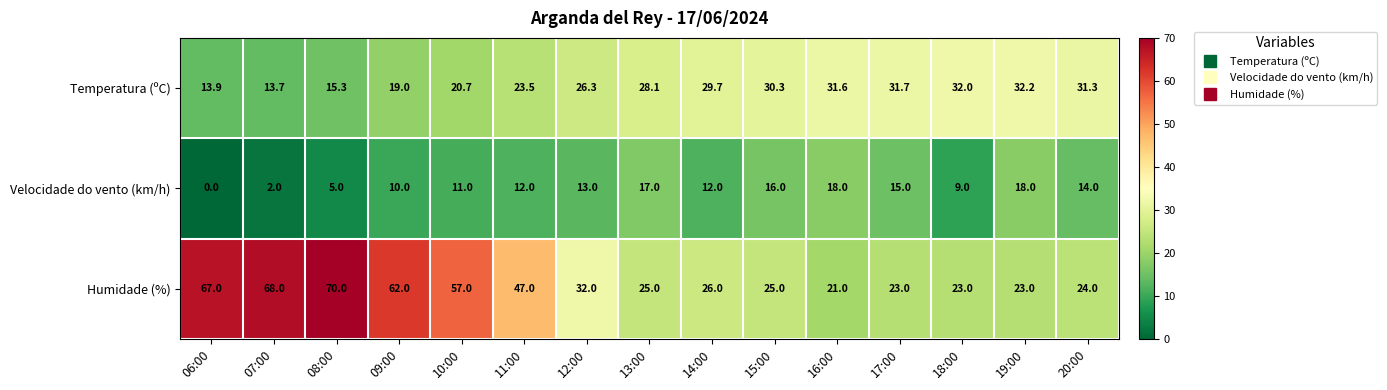

What is the total value across all series at 16:00?

70.6